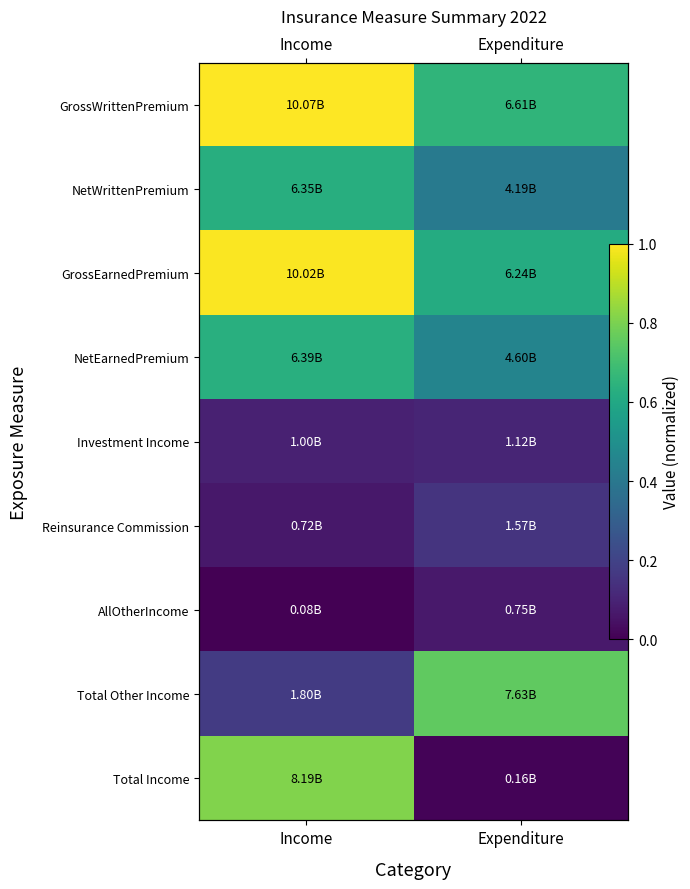

Between Income and Expenditure, which series saw the biggest shift?

Total Income